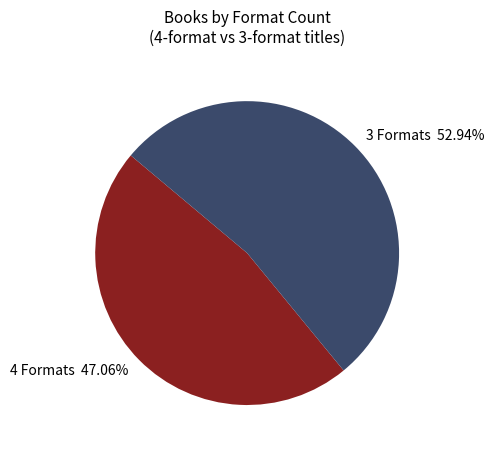

What is the ratio of the value at 3 Formats 52.94% to the value at 4 Formats 47.06%?

1.1